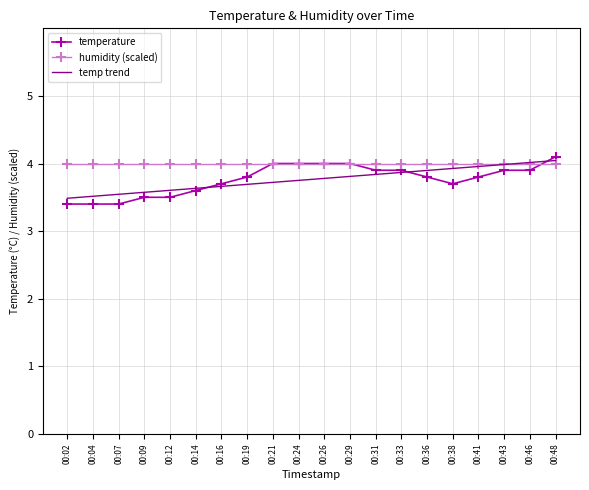

What is the spread (max minus min) of values at 00:43?

0.1